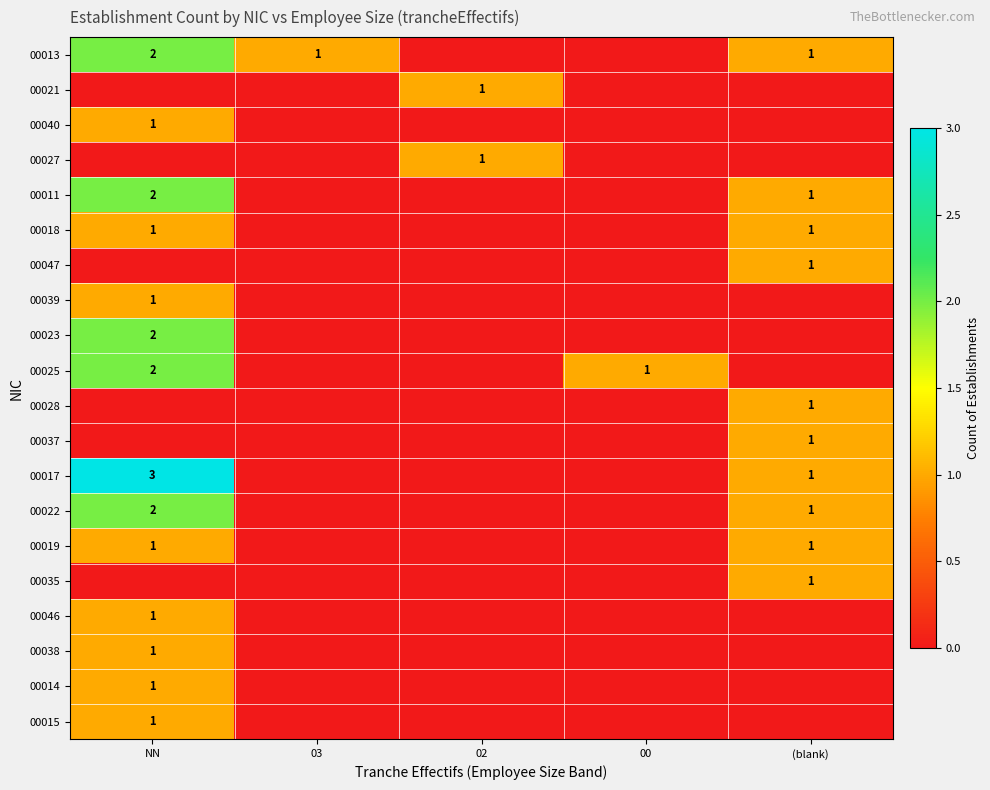

True or false: 00018 has a value of 1 at NN.

True